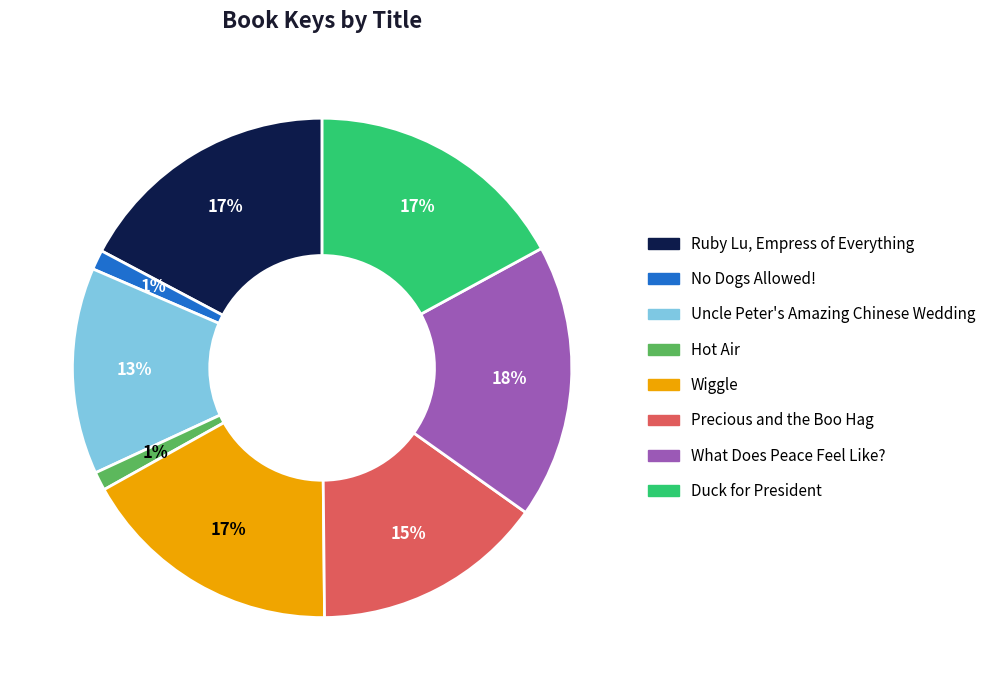

True or false: Hot Air accounts for 7% of the total.

False